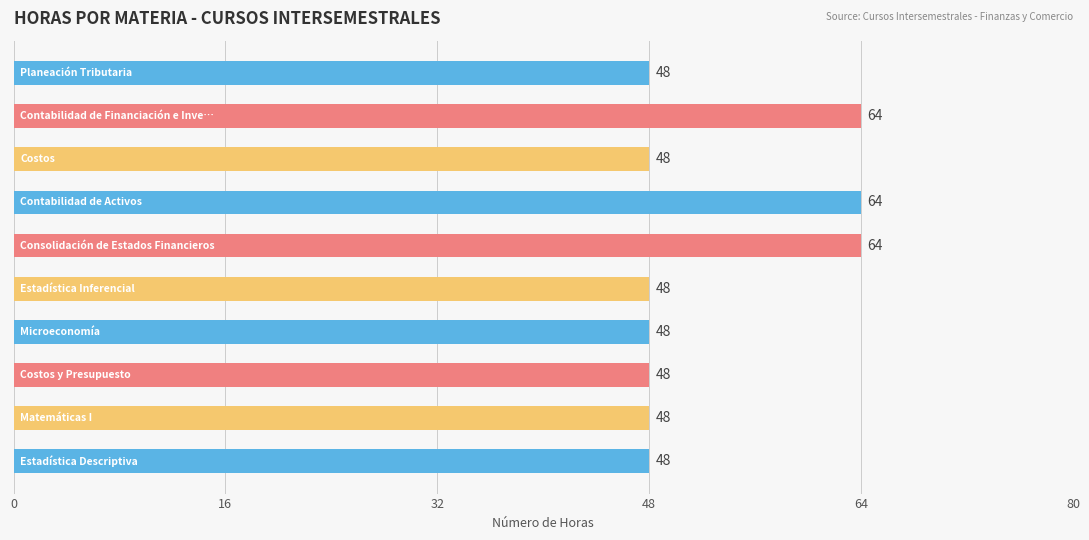

What is the difference between the maximum and second lowest values?

16